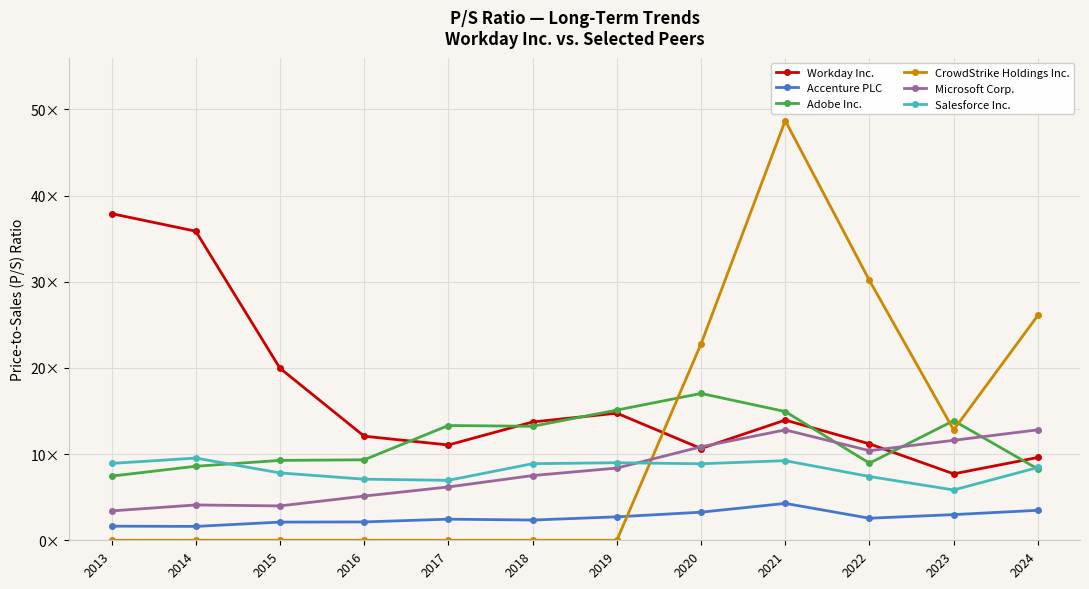

At which category is the sum across all series the highest?

2021